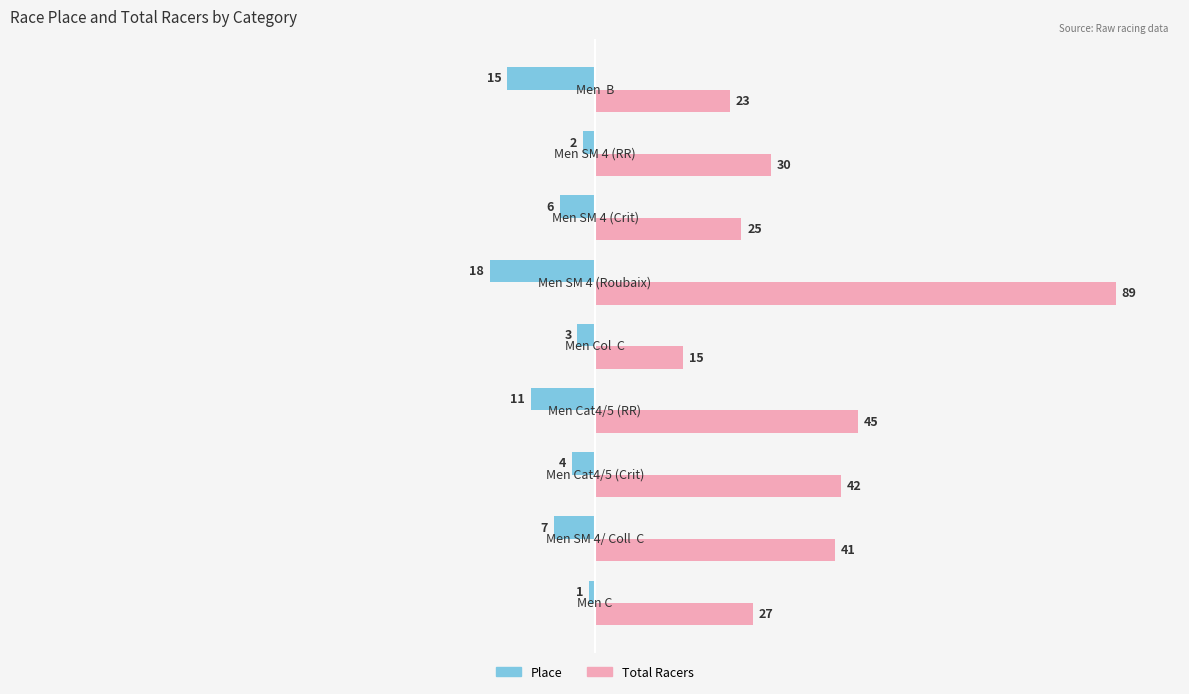

Rank the series by their maximum value, from highest to lowest.

Total Racers, Place